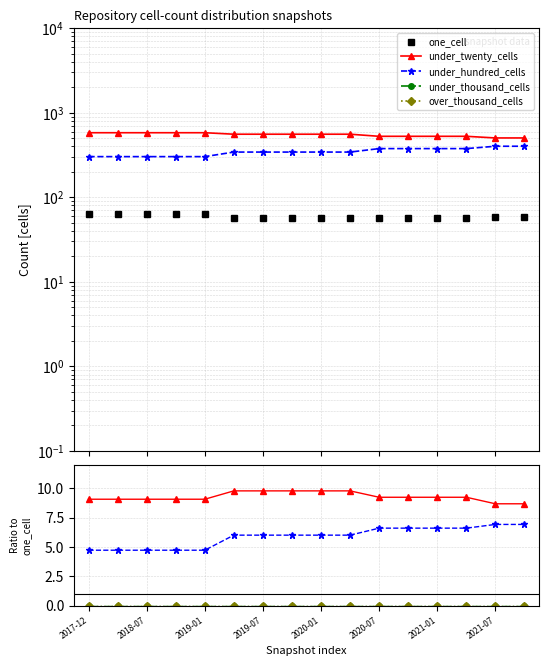

True or false: under_twenty_cells and under_hundred_cells cross at least once.

False